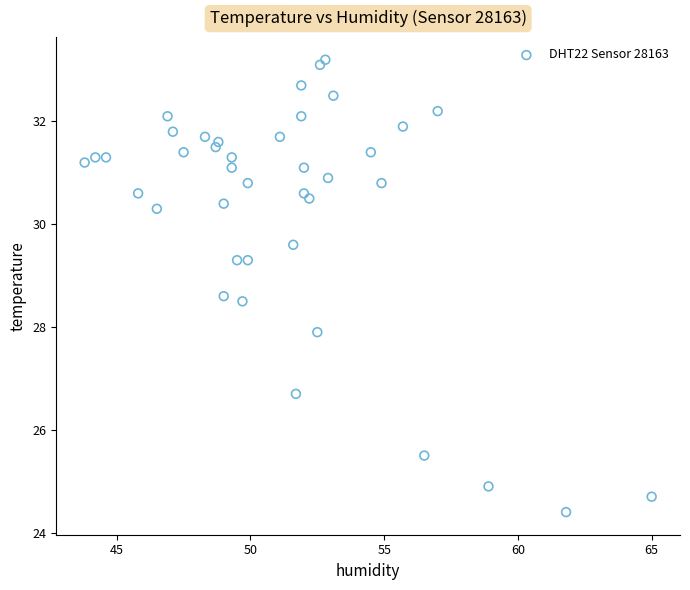

What is the range of X values (max minus min)?

21.2